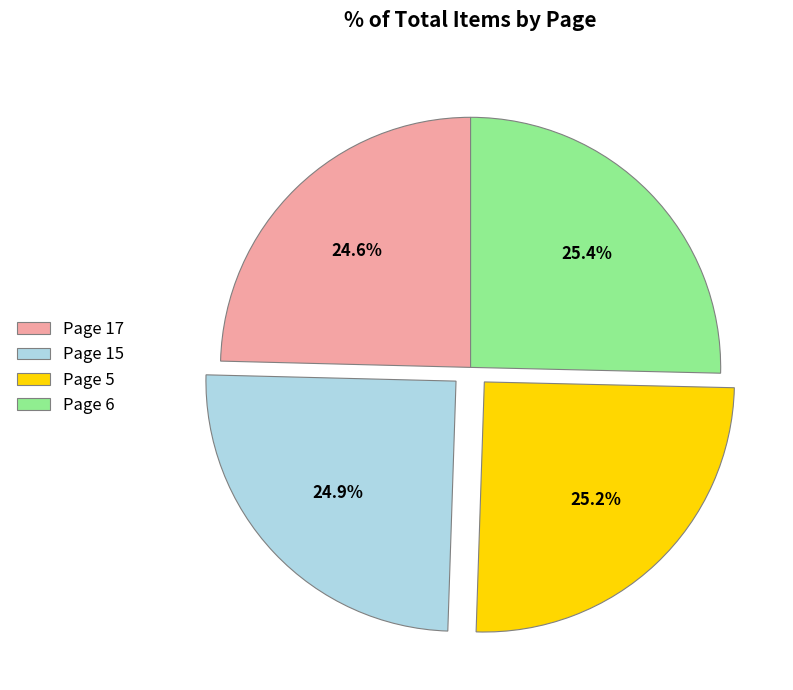

Is Page 15 the majority of the pie?

No